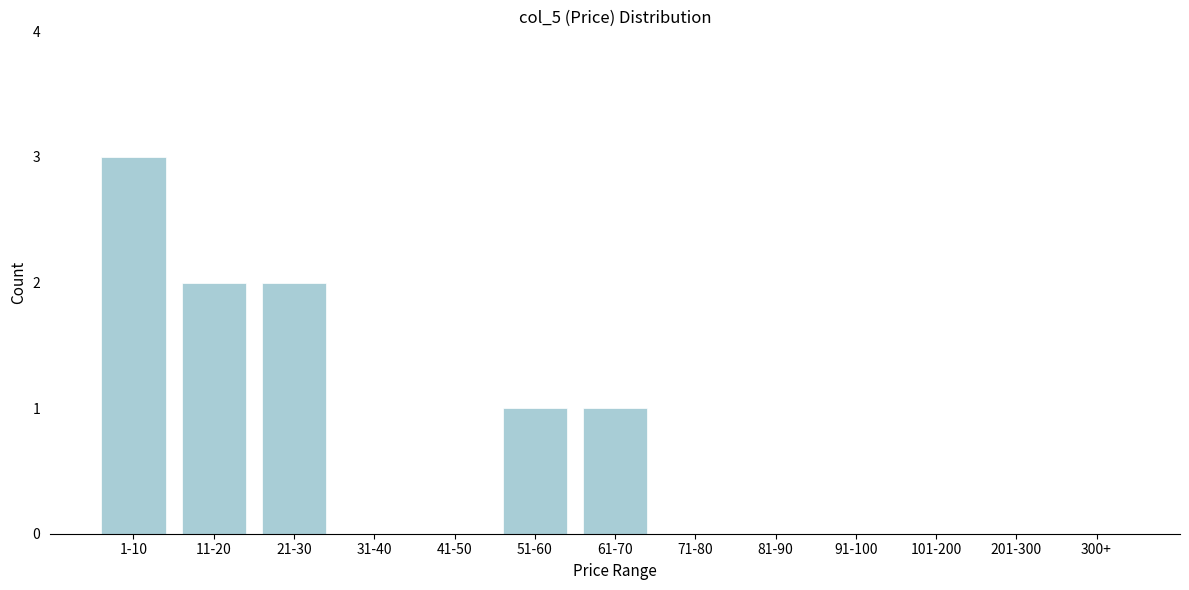

Reading left to right, extract all data points from this chart.

1-10=3	11-20=2	21-30=2	31-40=0	41-50=0	51-60=1	61-70=1	71-80=0	81-90=0	91-100=0	101-200=0	201-300=0	300+=0